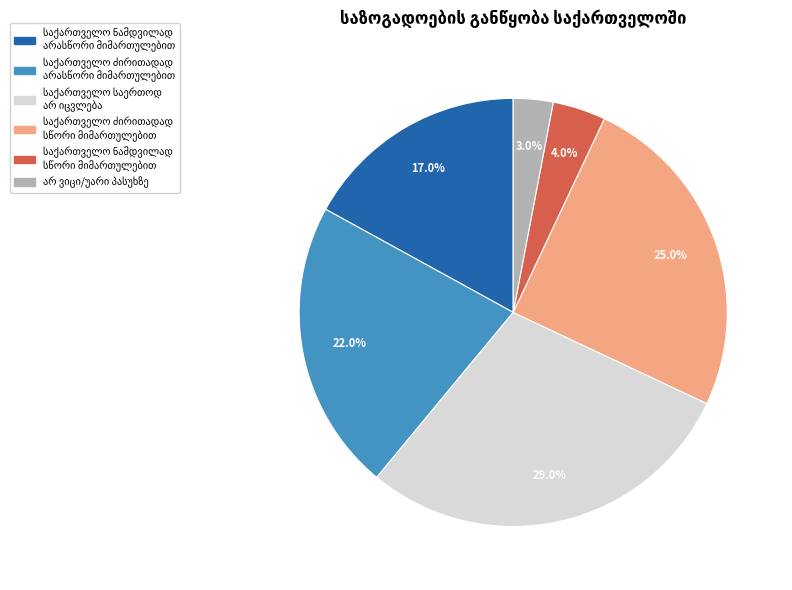

Does any single category account for the majority?

No